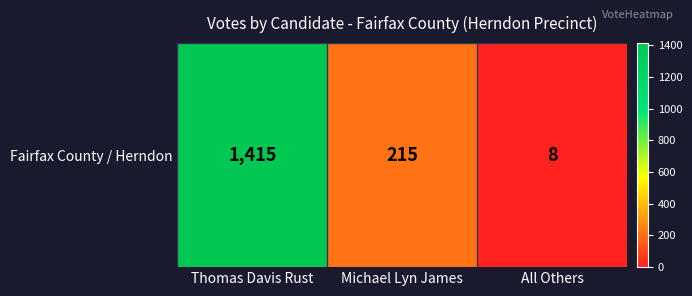

Read the value at All Others.

8